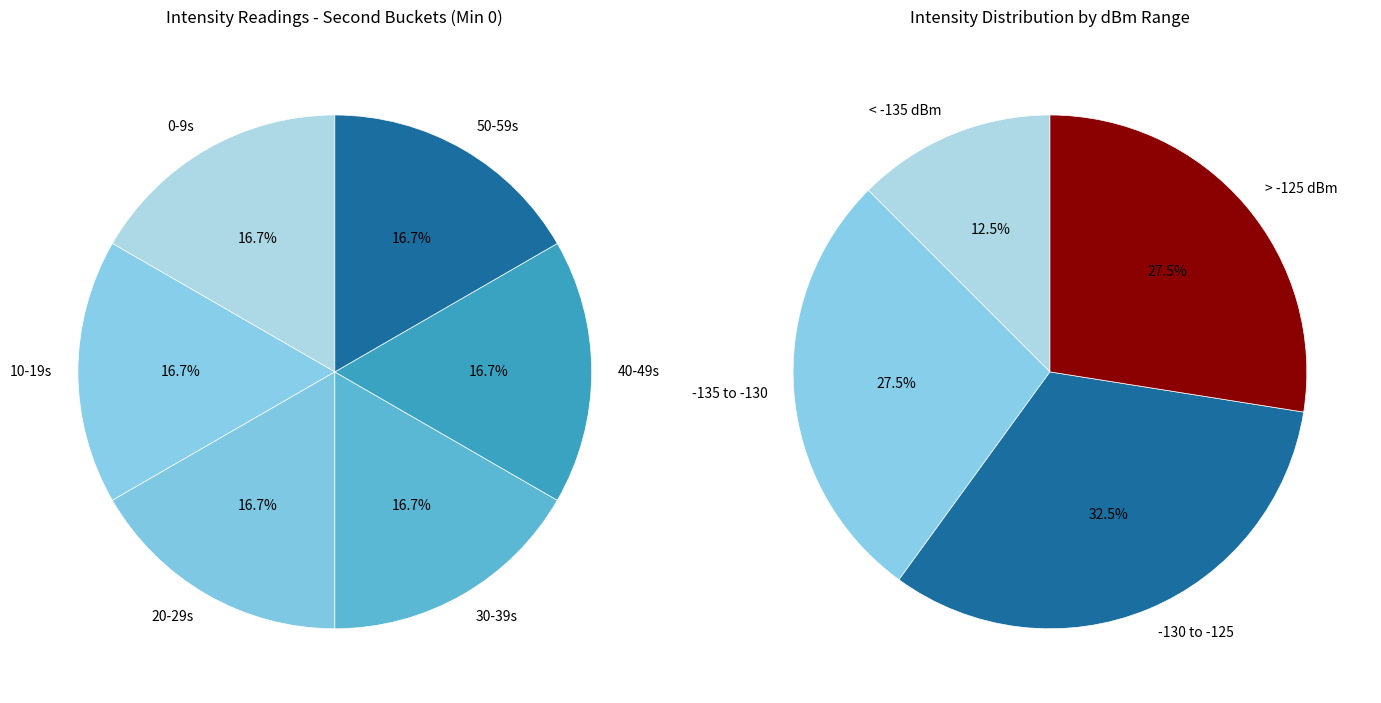

How many segments does this pie chart have?

6